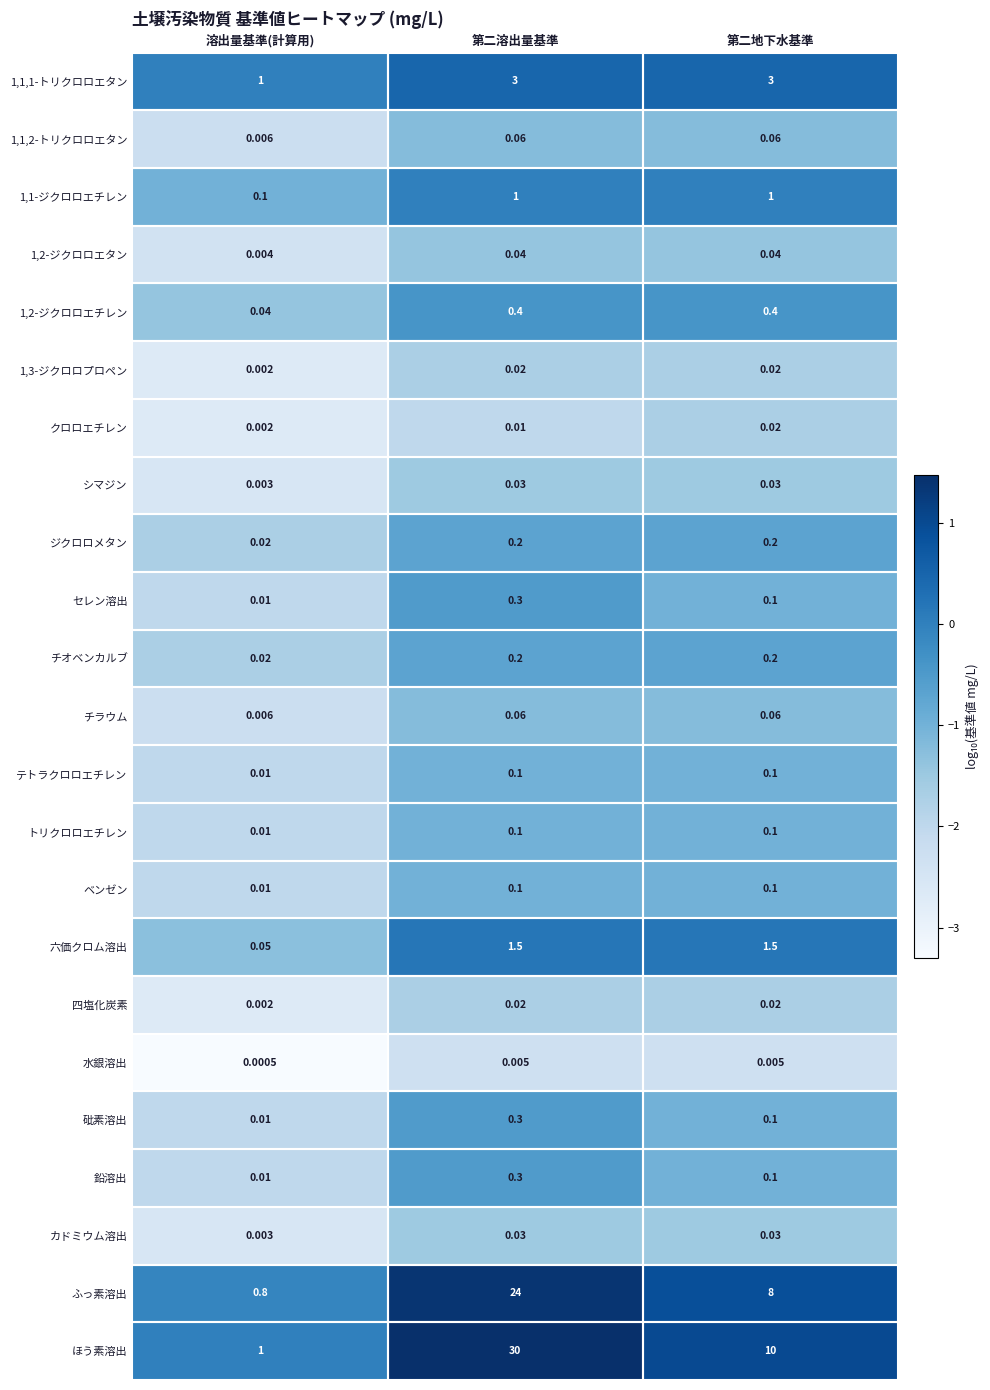

Which series has the largest range (max minus min)?

ほう素溶出